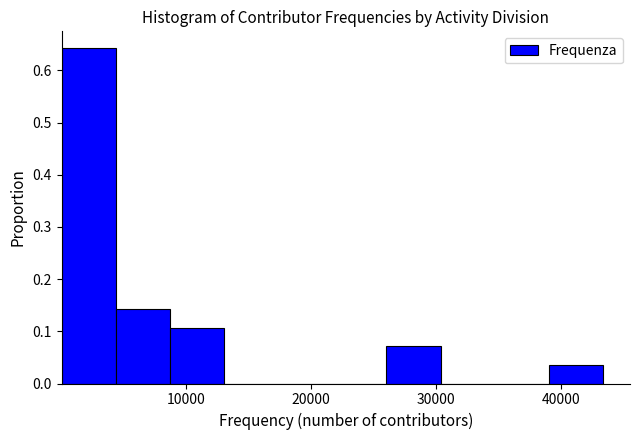

How tall is the bar that spans 0 to 4000 on the x-axis? Neither the bar edges nor the heights are printed on the chart, so give them approximately, as read against the axes.

0.64